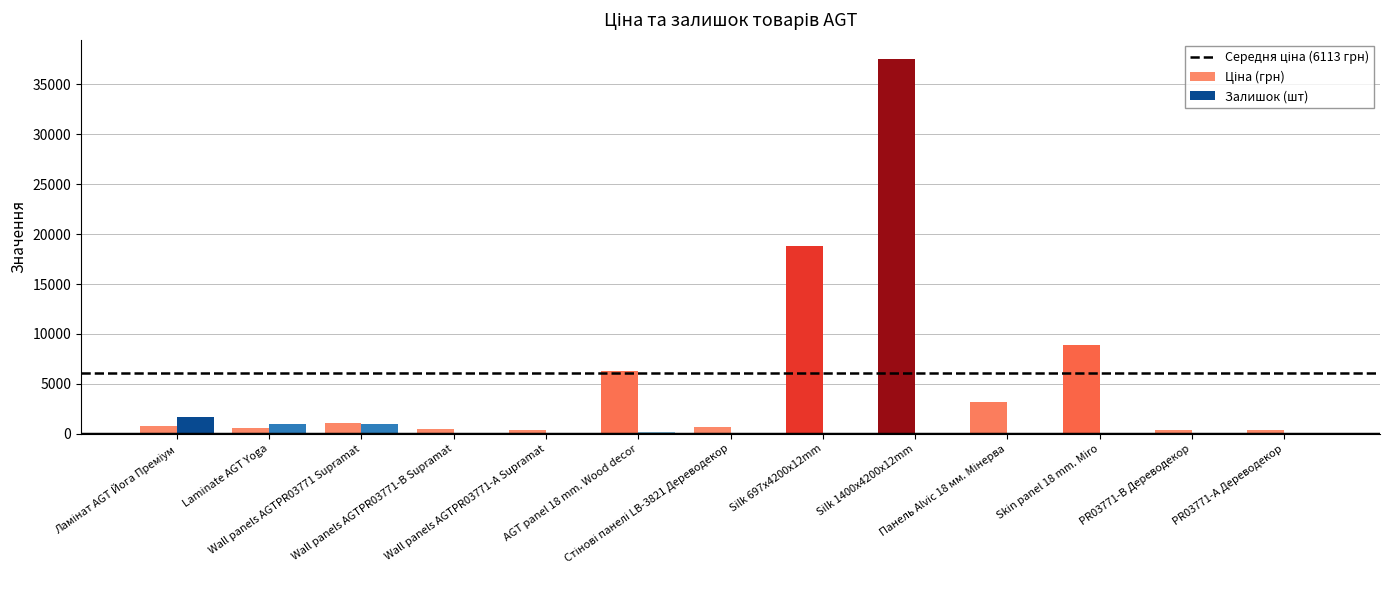

Which series has the widest spread of values?

Ціна (грн)